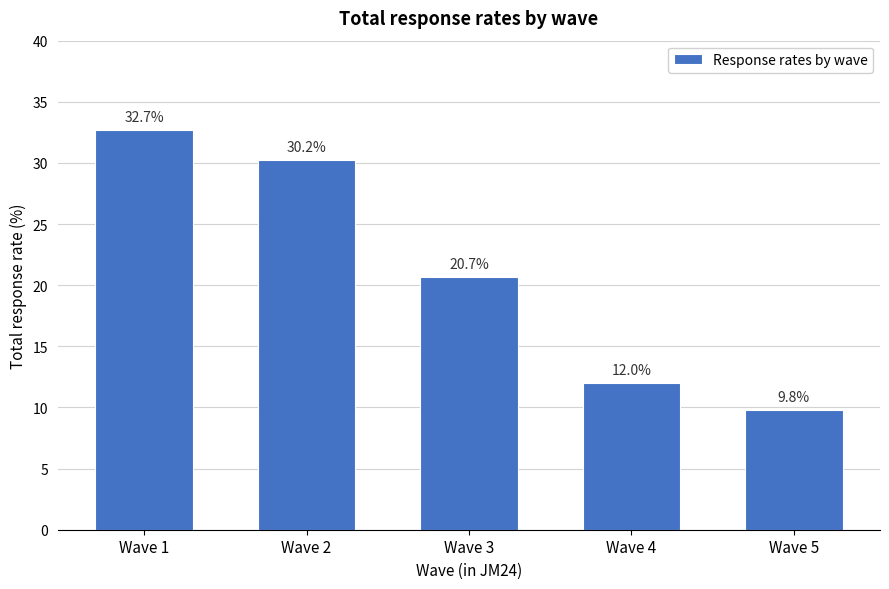

Reading right to left, transcribe all the data shown in this chart.

Wave 5=9.8	Wave 4=12.0	Wave 3=20.7	Wave 2=30.2	Wave 1=32.7